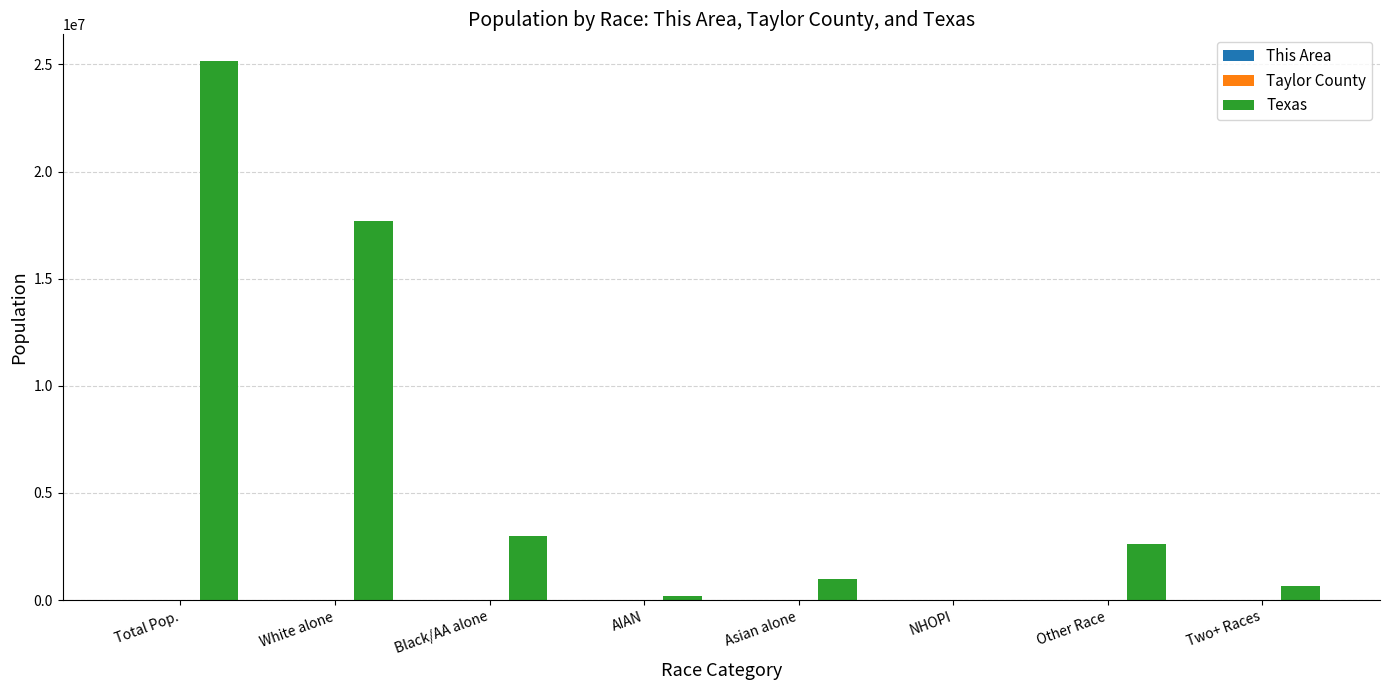

At which label does Texas reach its peak?

Total Pop.